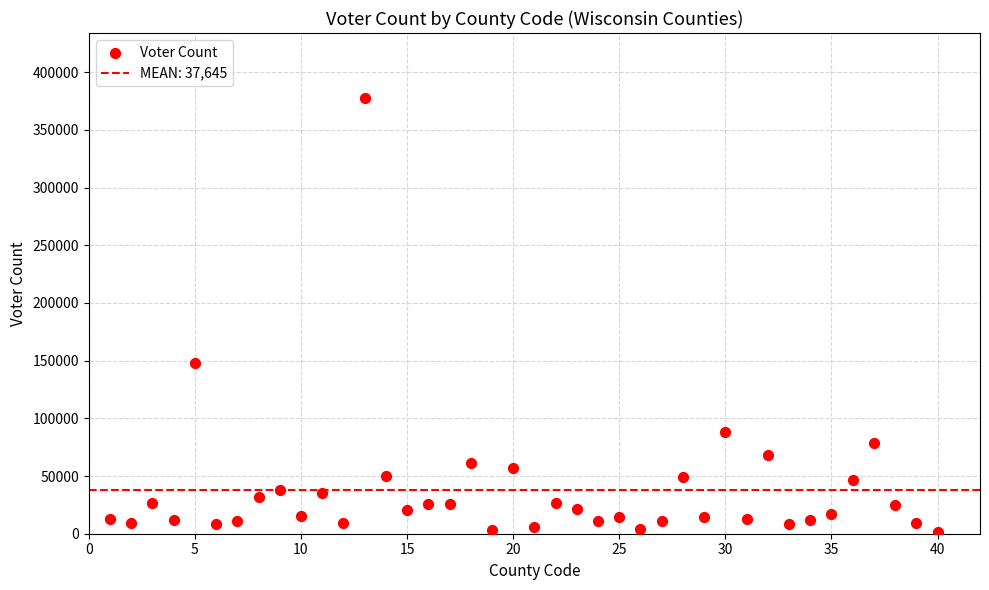

What Y value in the scatter plot is closest to 189627?

148263